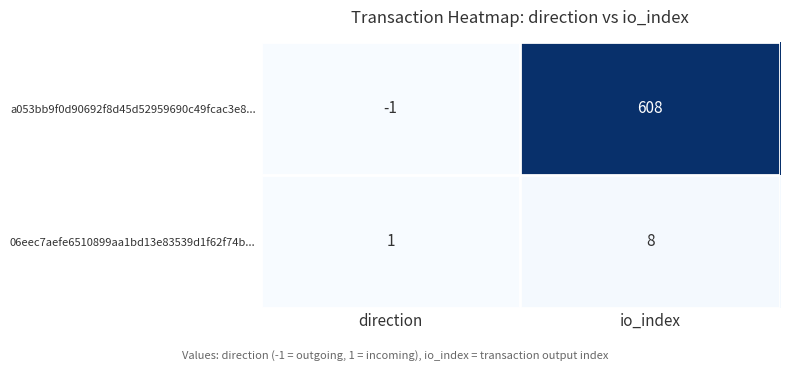

Rank the series at direction from highest to lowest value.

06eec7aefe6510899aa1bd13e83539d1f62f74b..., a053bb9f0d90692f8d45d52959690c49fcac3e8...